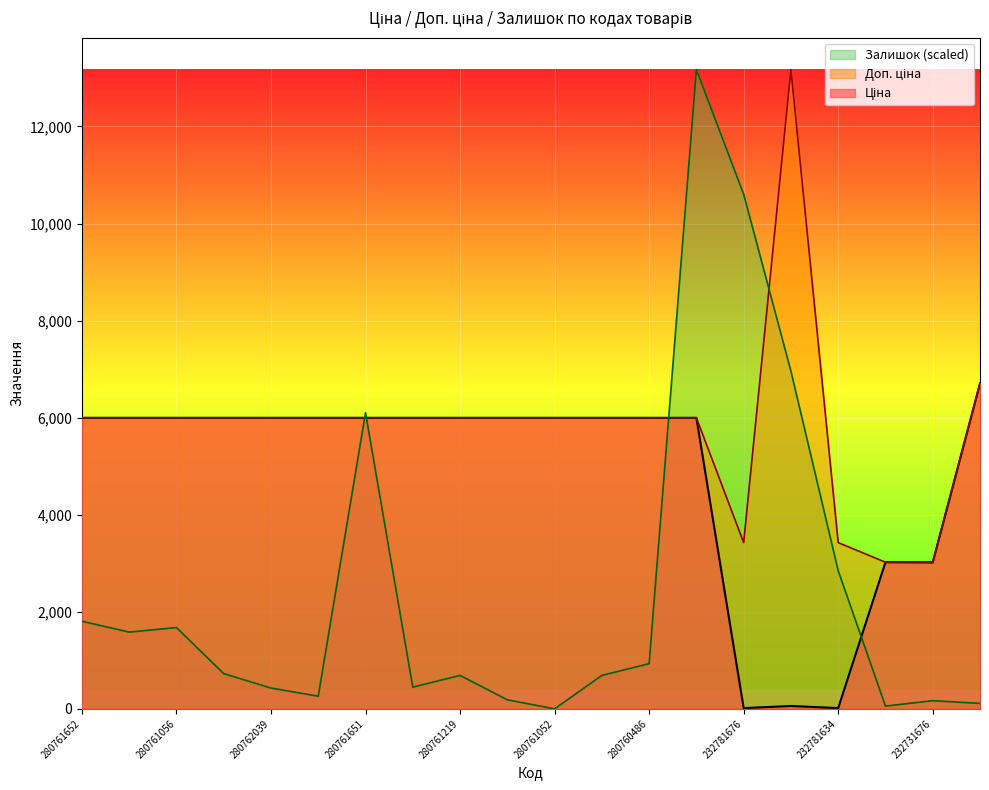

Which category has the highest value across all series?

232781675